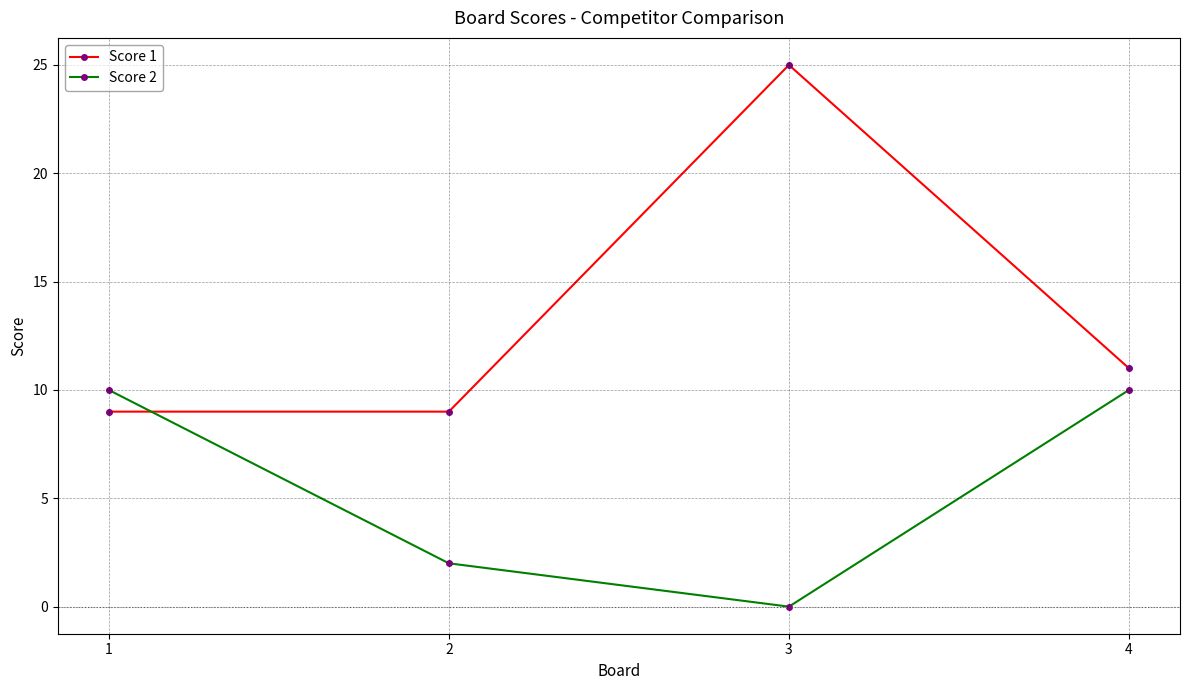

Reading left to right, extract all data points from this chart.

Score 1: 1=9	2=9	3=25	4=11
Score 2: 1=10	2=2	3=0	4=10